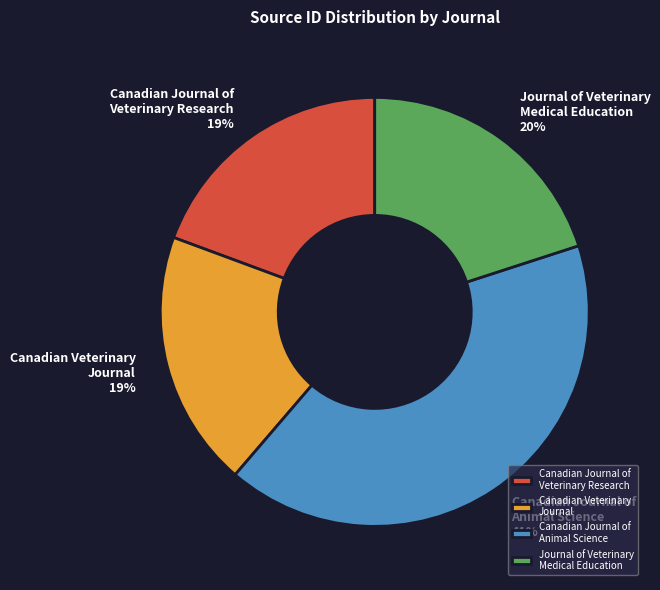

Combined, do Journal of Veterinary Medical Education and Canadian Veterinary Journal account for over 50%?

No